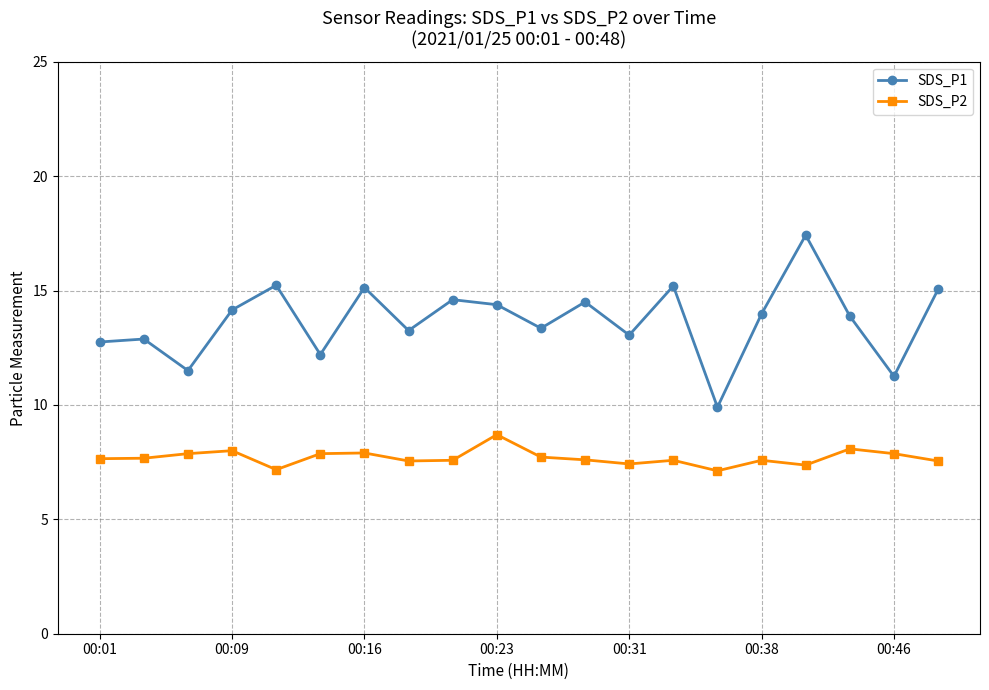

Which series has the largest range (max minus min)?

SDS_P1